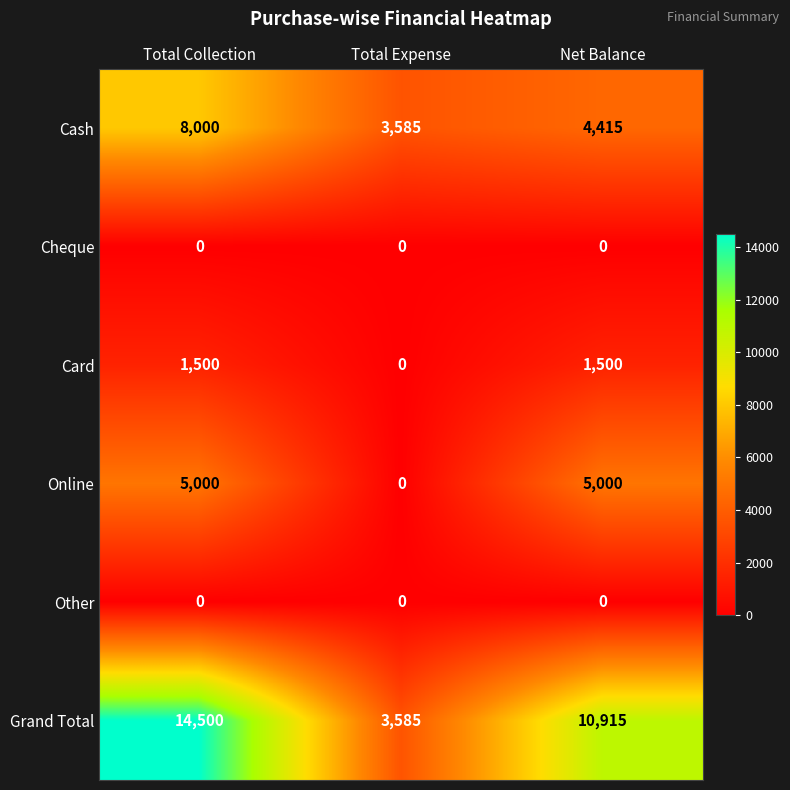

Which label corresponds to the largest value in the chart?

Total Collection